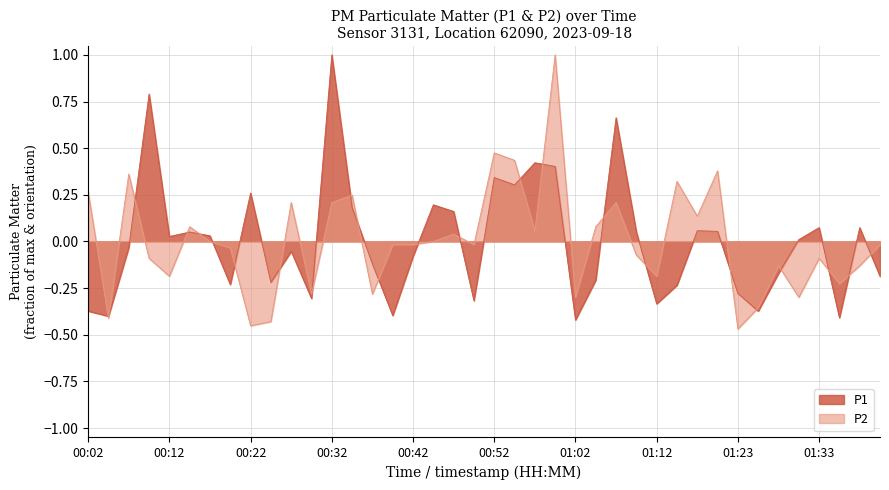

Where is the first local minimum for P1?

00:04